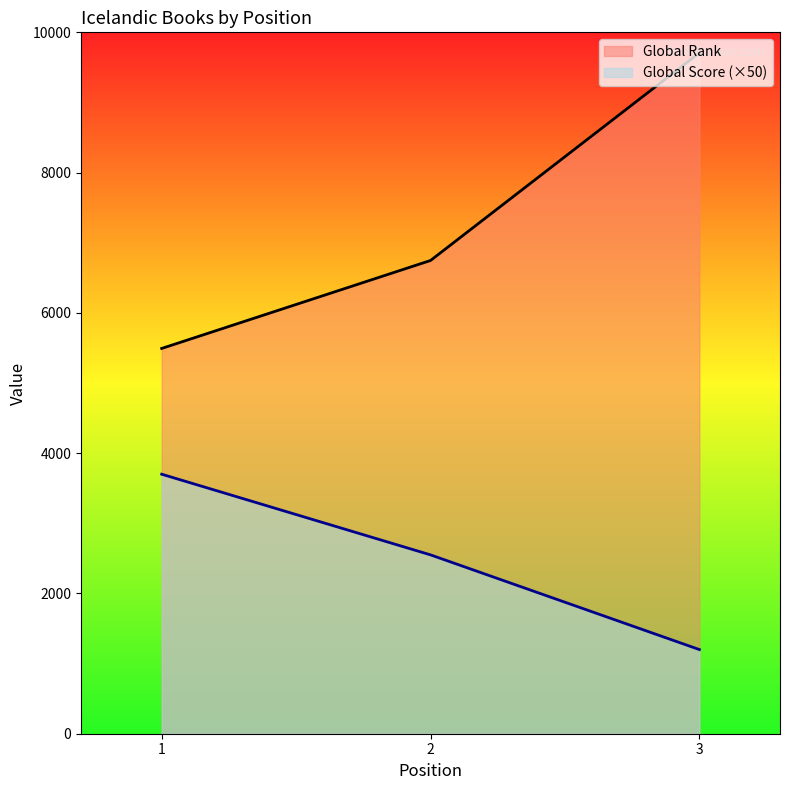

Rank the series by their maximum value, from highest to lowest.

Global Rank, Global Score (×50)